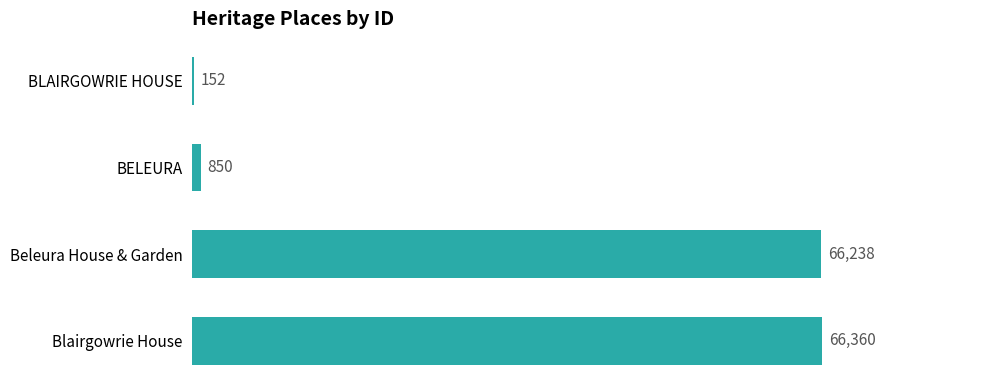

Which label corresponds to the largest value in the chart?

Blairgowrie House